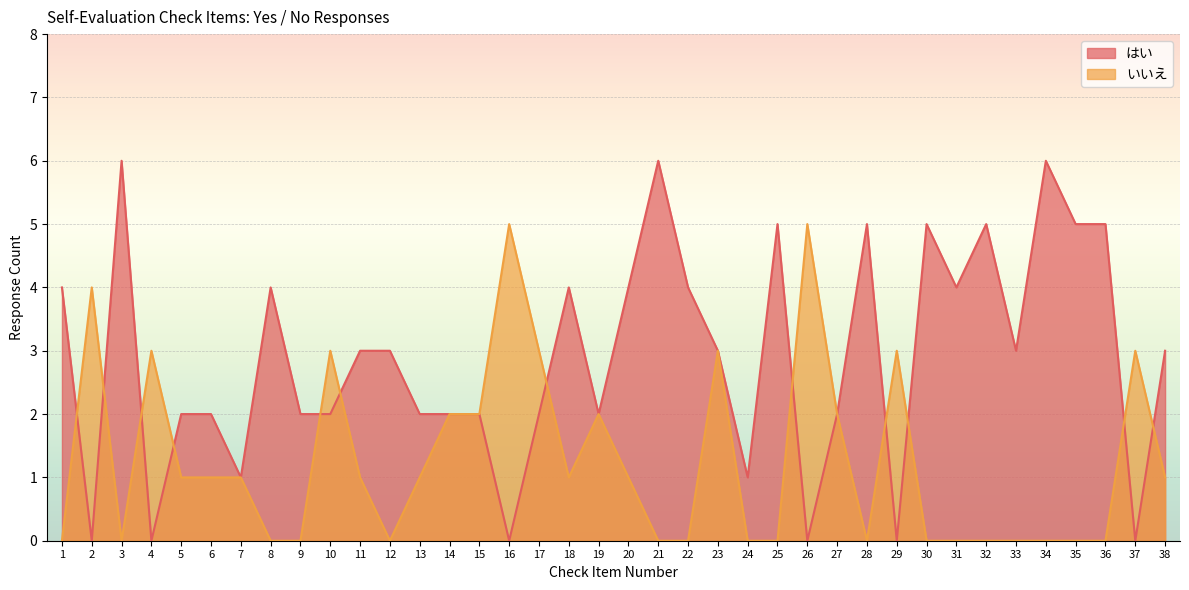

Which series has the largest total across all categories?

はい